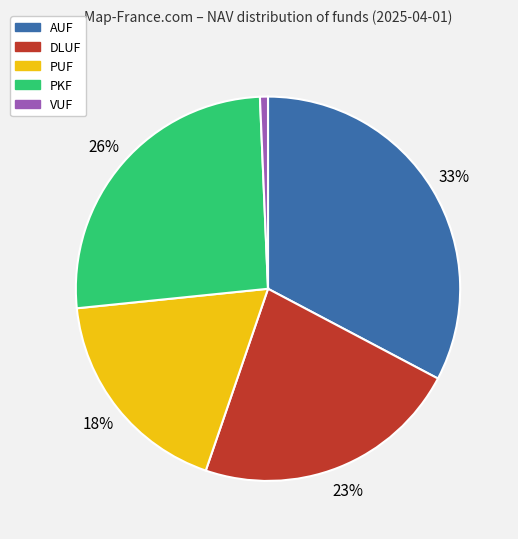

Do PKF and AUF together represent more than half of the pie?

Yes